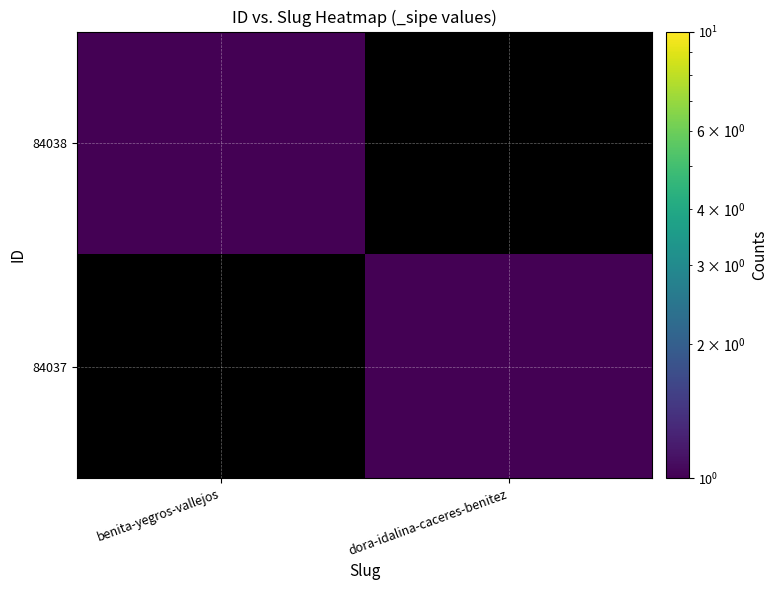

What is the total value across all series at dora-idalina-caceres-benitez?

1